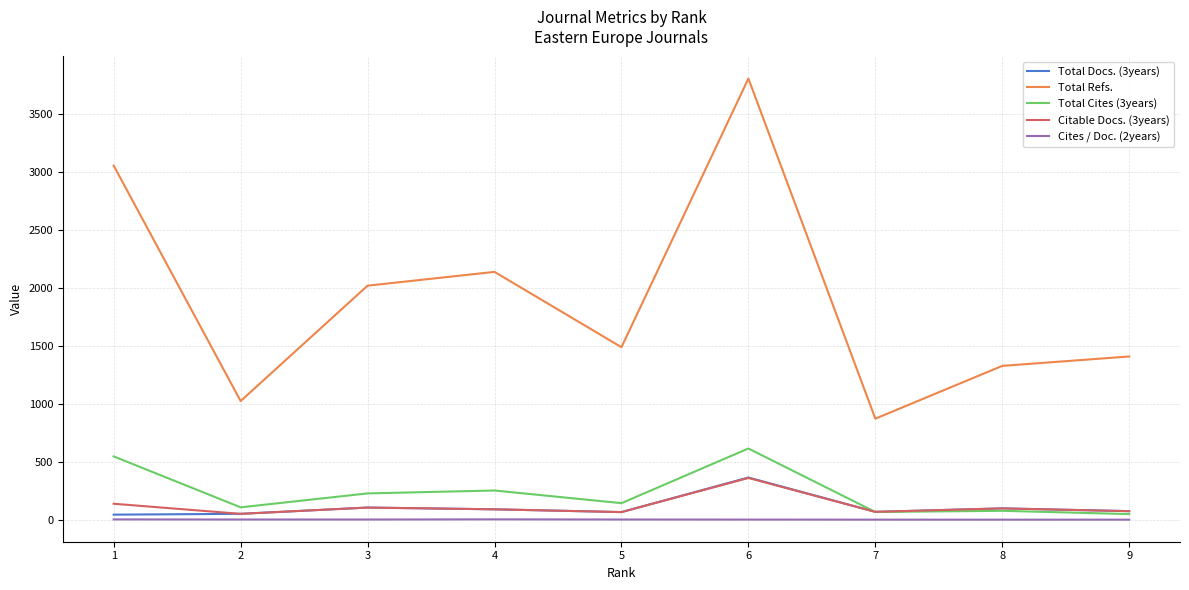

Which series has the largest range (max minus min)?

Total Refs.